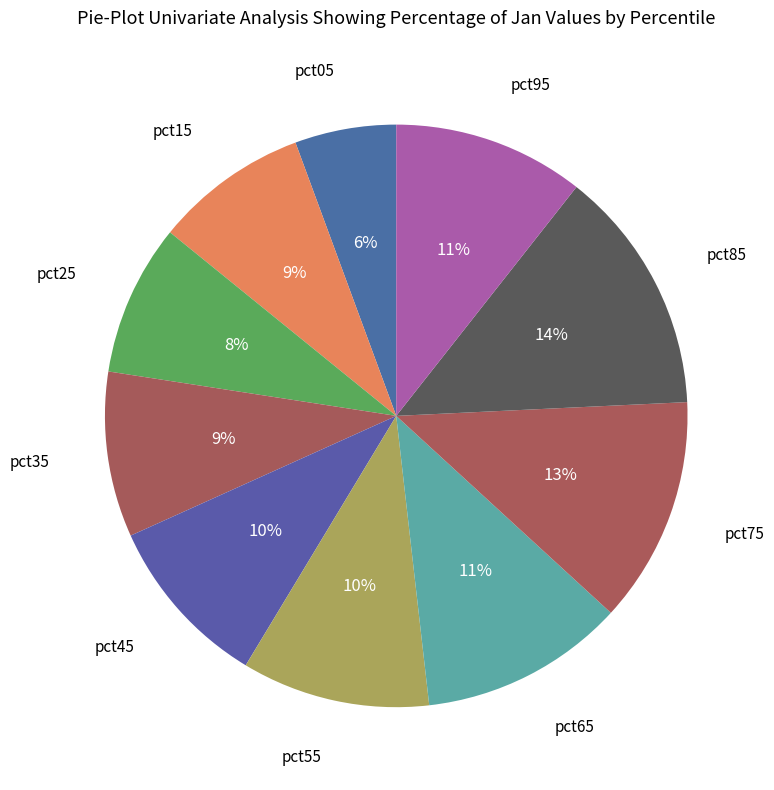

Does any single category account for the majority?

No